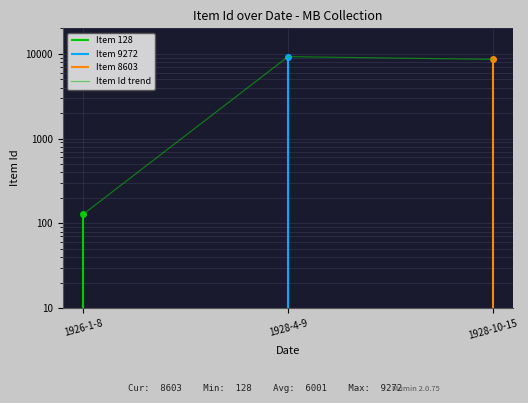

How many categories are shown in the chart?

3